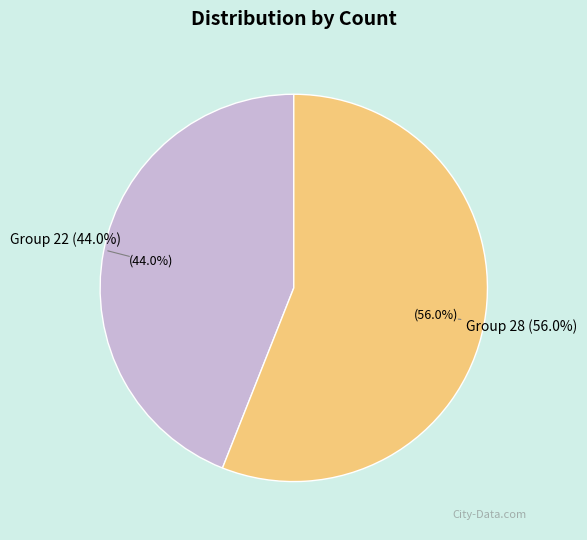

To the nearest percent, what percentage of the pie is 22?

44%